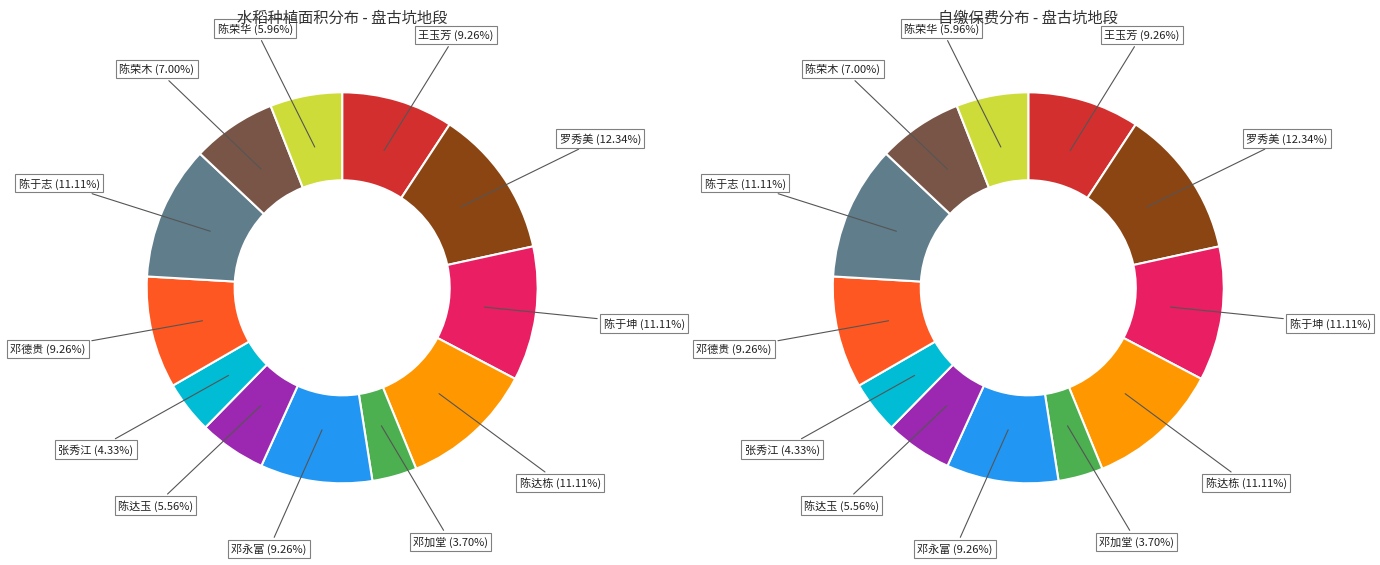

True or false: 陈达栋 accounts for 11% of the total.

True